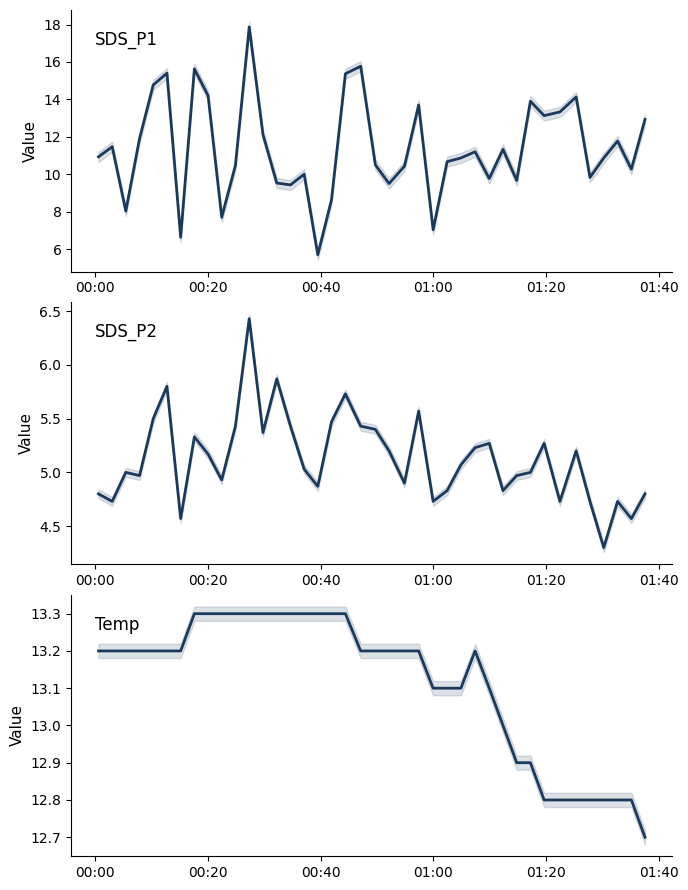

How many intersections are there between Temp and SDS_P1?

13